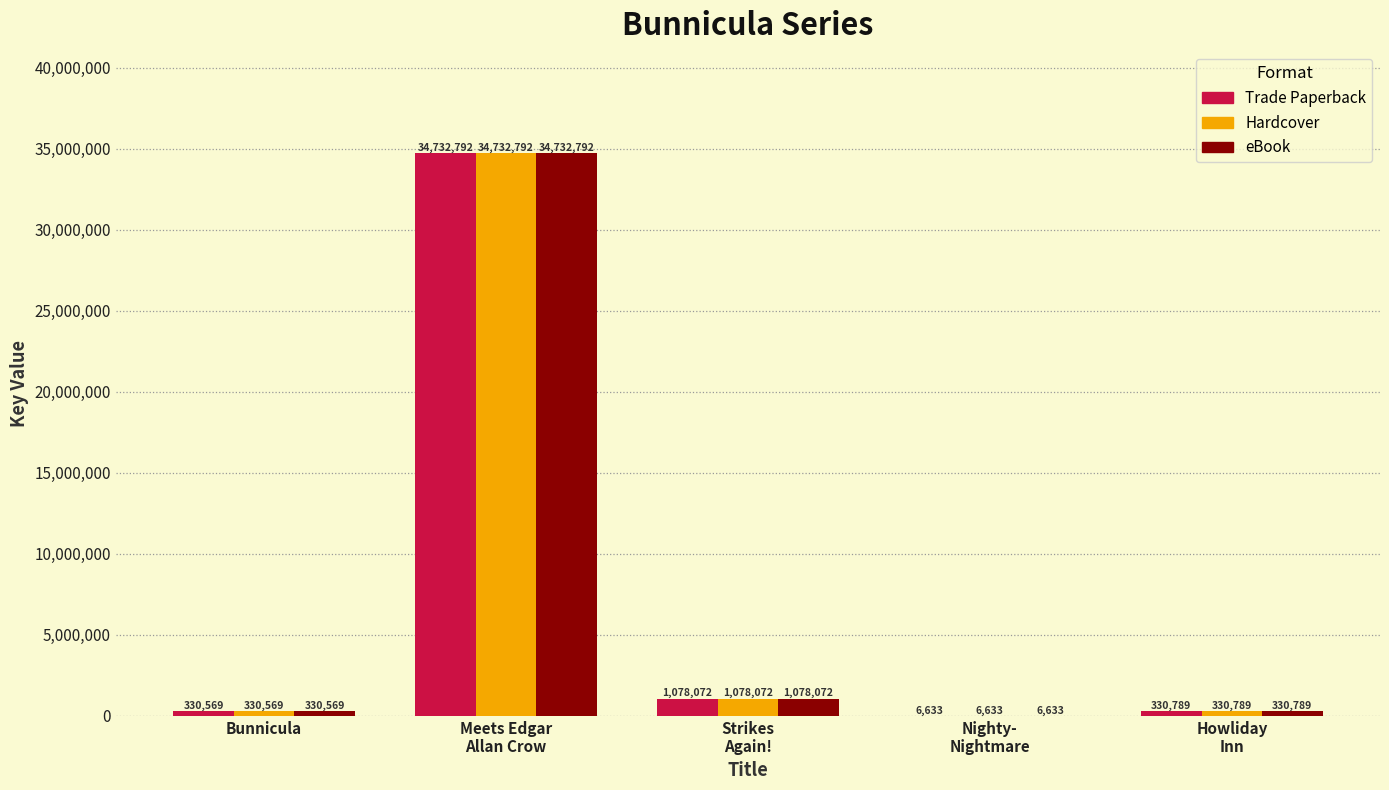

What is the total value across all series at Meets Edgar
Allan Crow?

104198376